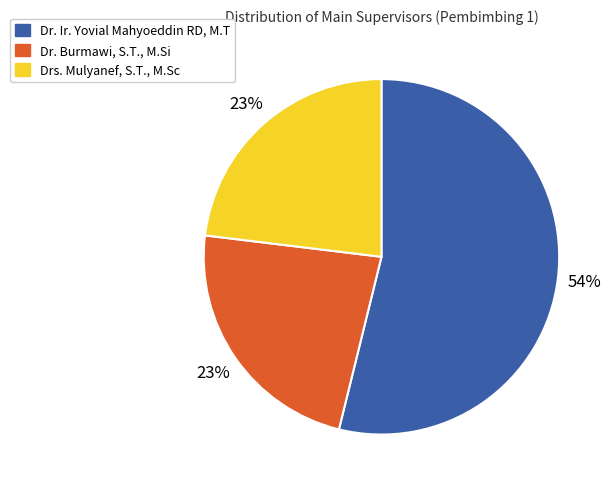

Approximately how many times larger is the value at Dr. Burmawi, S.T., M.Si compared to Dr. Ir. Yovial Mahyoeddin RD, M.T?

0.4